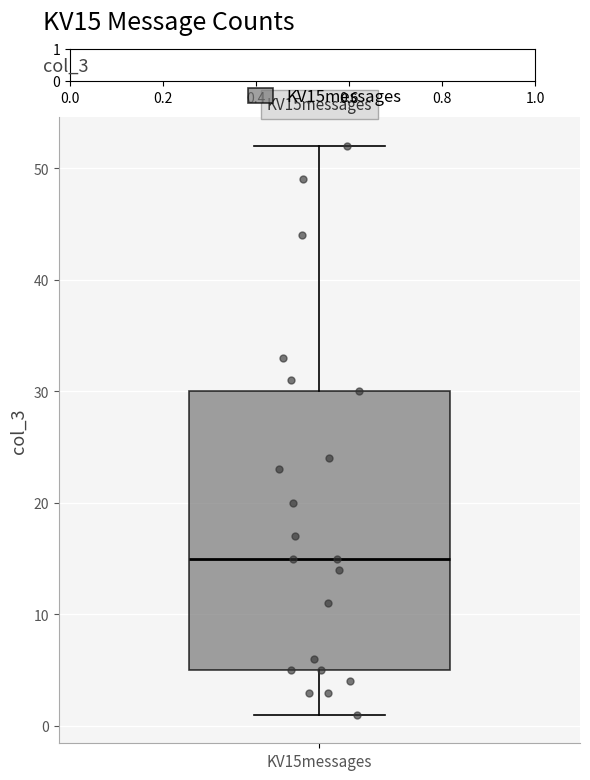

Read this box plot against the y-axis: the position of the median line, the range covered by the box, and the ends of both whiskers. The values are not printed on the chart, so give them approximately, as read against the axis.

median 15, box 5 to 30, whiskers 1 to 52